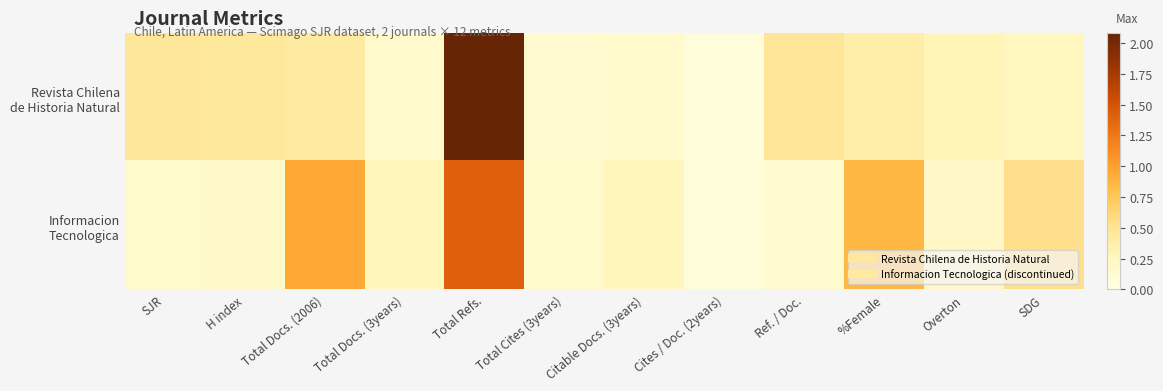

List the series in order of their overall mean, highest first.

Revista Chilena de Historia Natural, Informacion Tecnologica